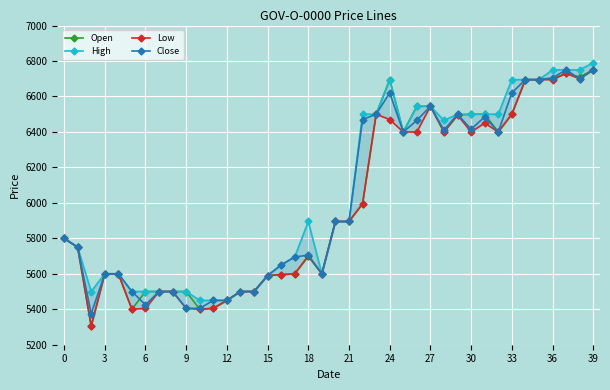

Is the value of Close at 30 greater than the value of High at 27?

No